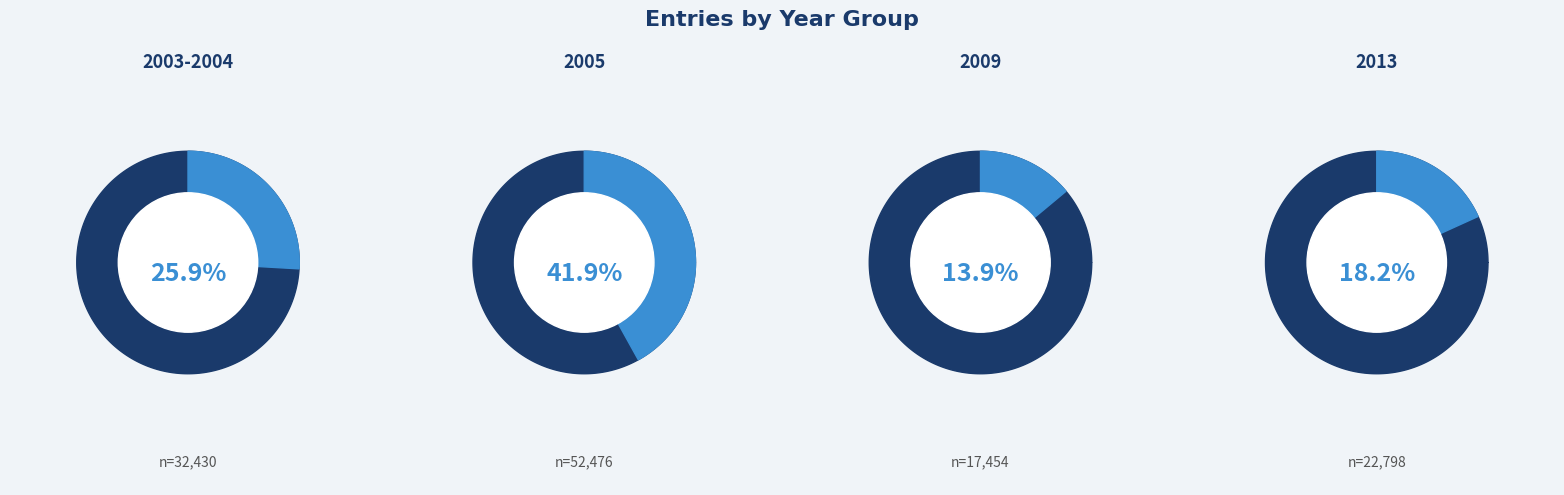

Does 2005-02-06 represent more than half of the total?

No